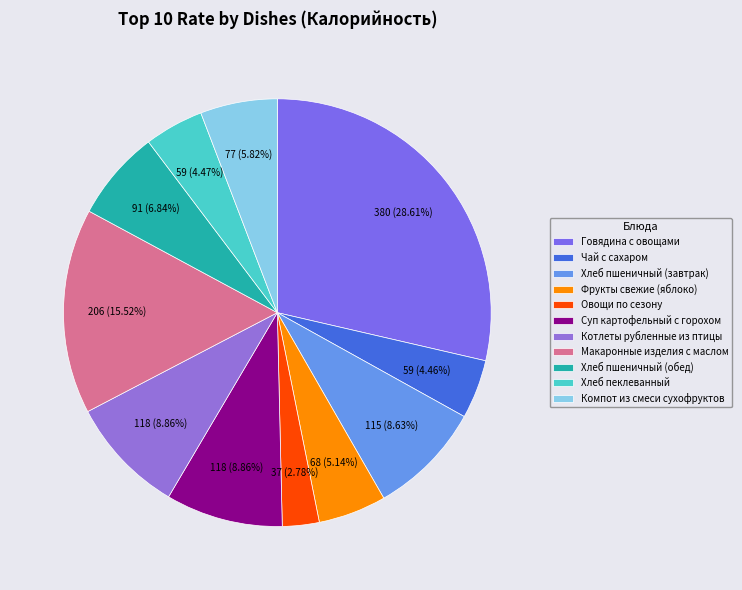

Is there a majority slice in this chart?

No